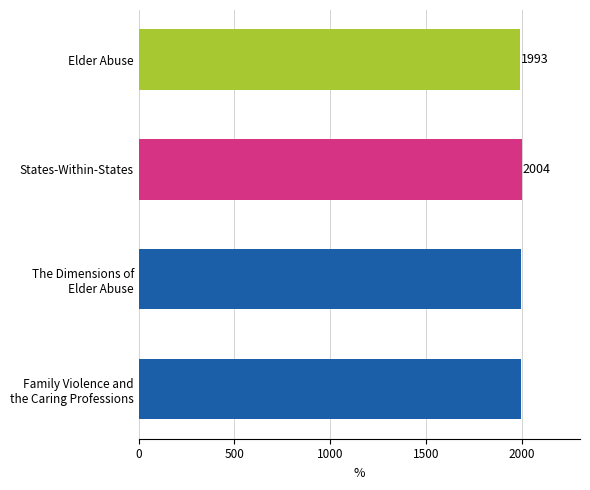

Where is the data nearest to the value 1998?

The Dimensions of
Elder Abuse